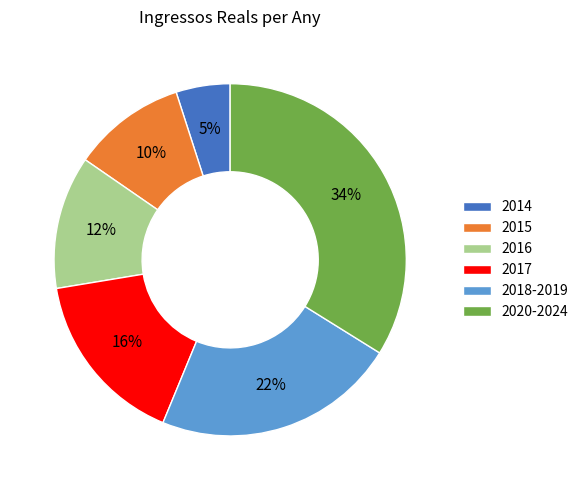

To the nearest percent, what percentage of the pie is 2015?

10%